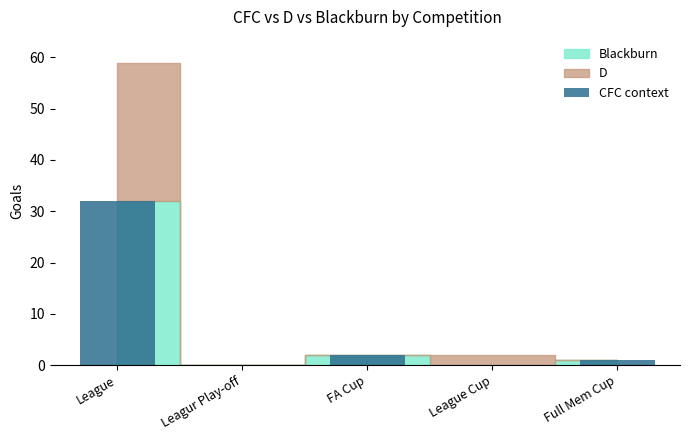

True or false: the data shows 2 at FA Cup.

True